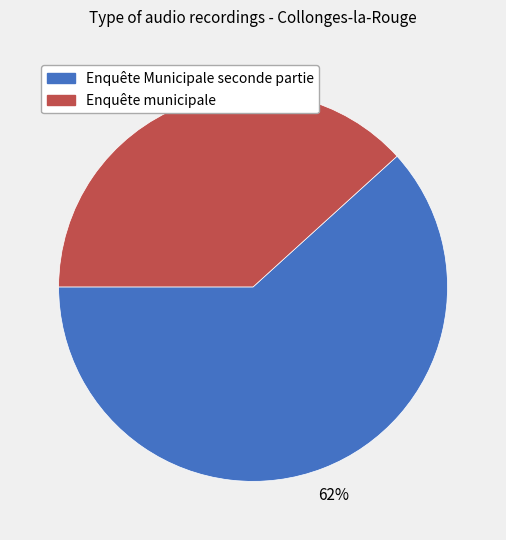

What is the largest slice in the pie chart?

Enquête Municipale seconde partie